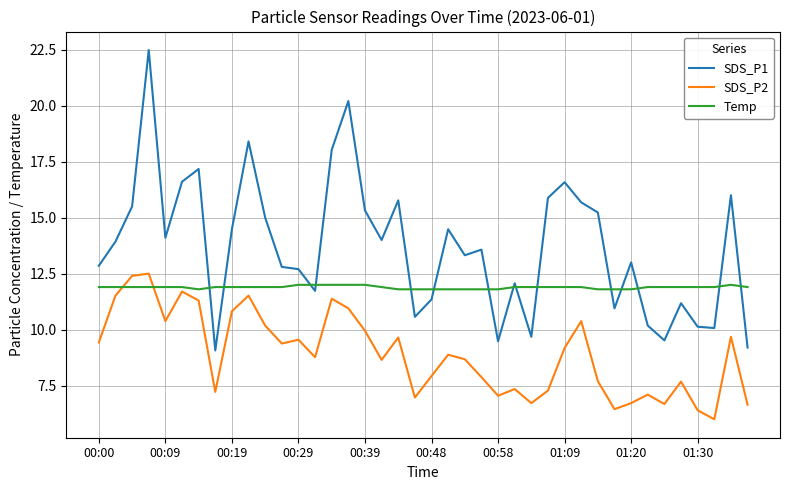

What is the maximum value for SDS_P2?

12.5